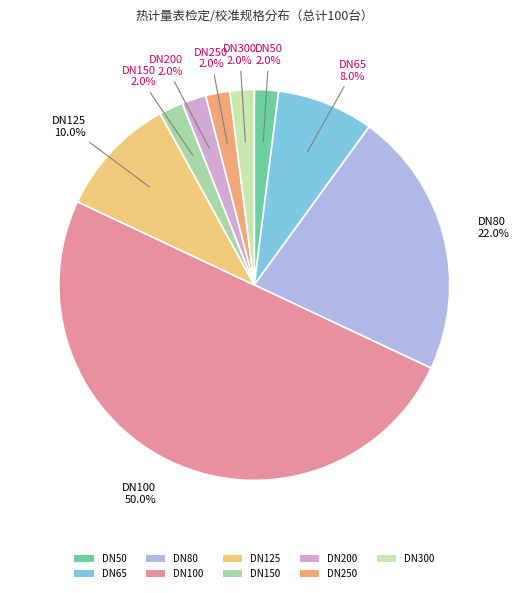

Which slice is the largest?

DN100